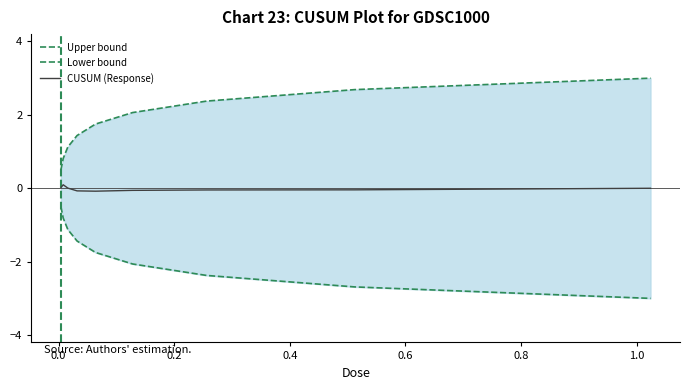

The Lower bound series shows -0.8 at 0.0. True or false?

True